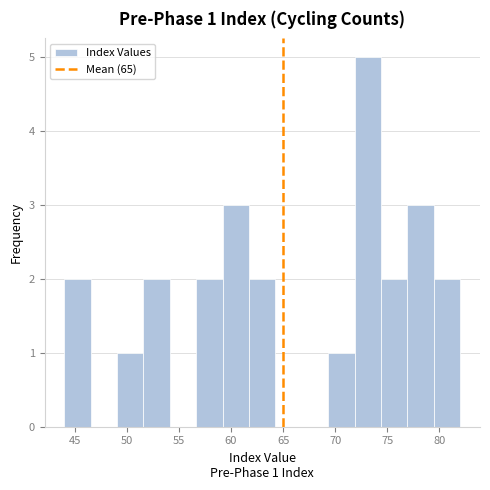

Which range on the x-axis has the tallest bar?

72.0 to 74.5